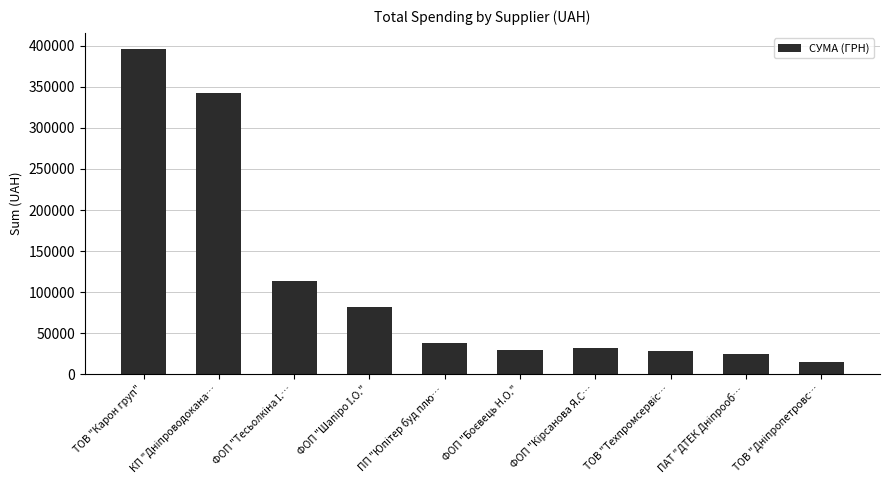

Which label corresponds to the largest value in the chart?

ТОВ "Карон груп"